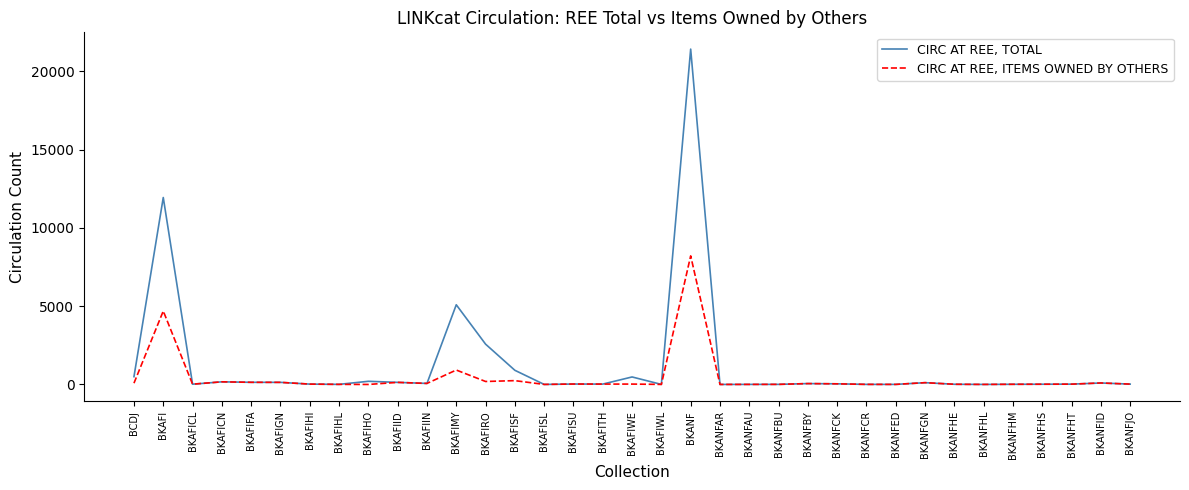

At which category is the sum across all series the highest?

BKANF